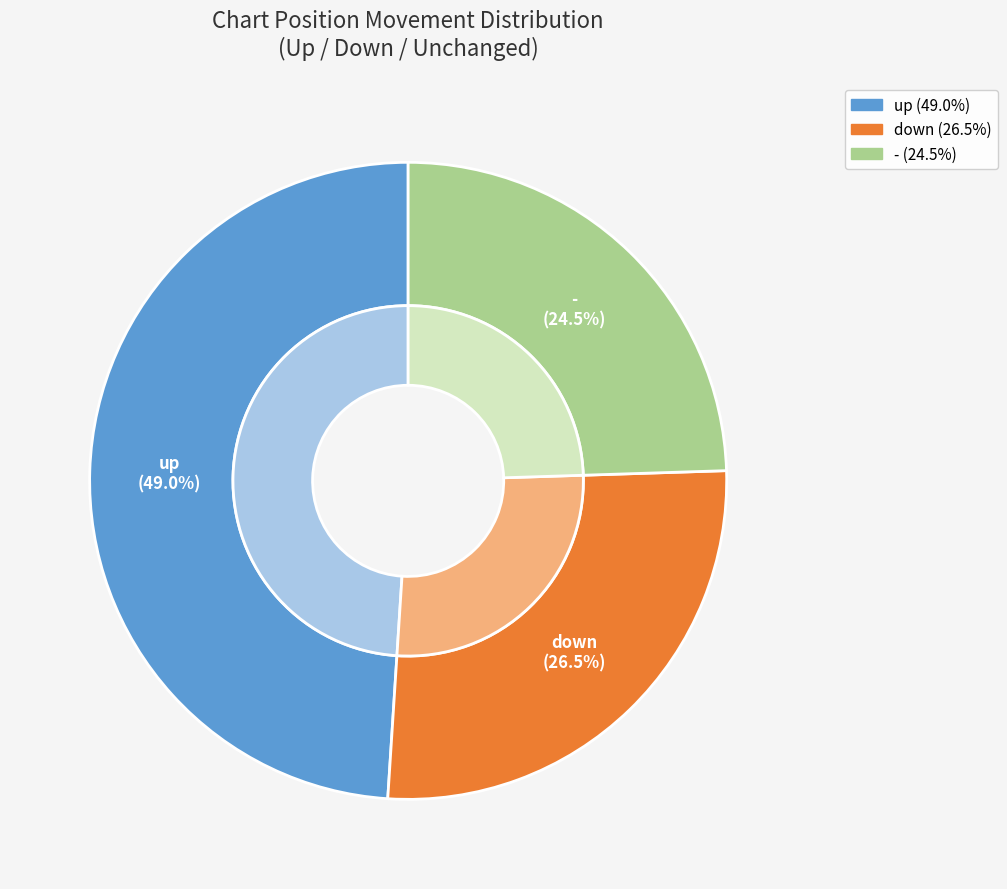

To the nearest percent, what portion does down represent?

27%